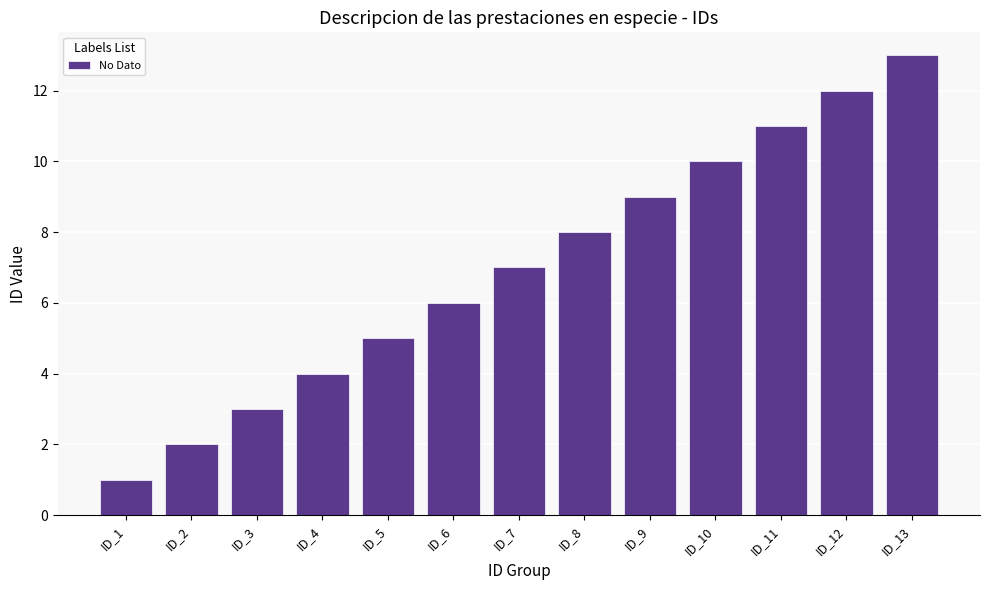

At which category does the chart reach its minimum across all series?

ID_1